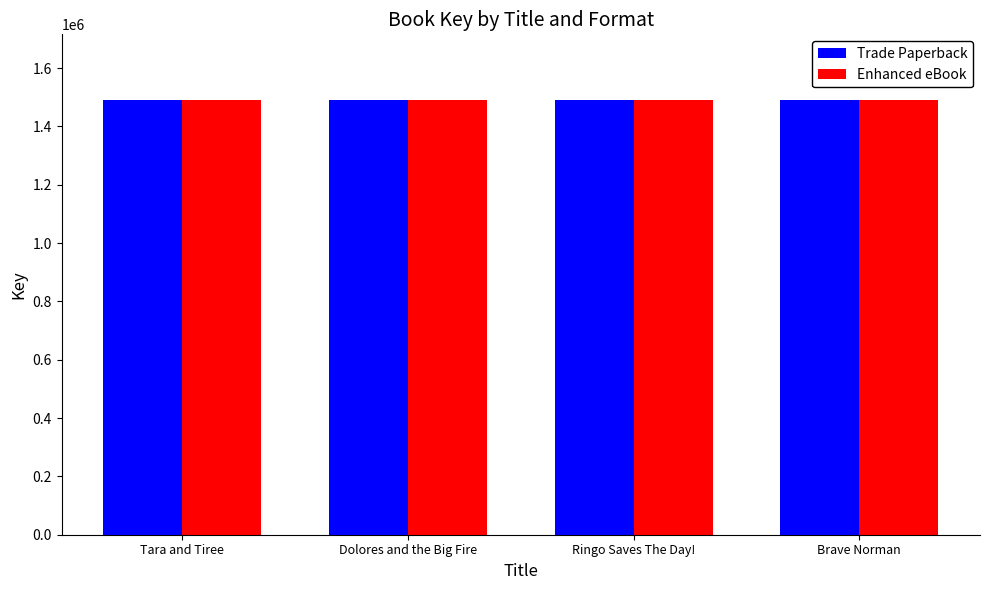

What is the value of the Trade Paperback bar at the 3rd from the left?

1492233